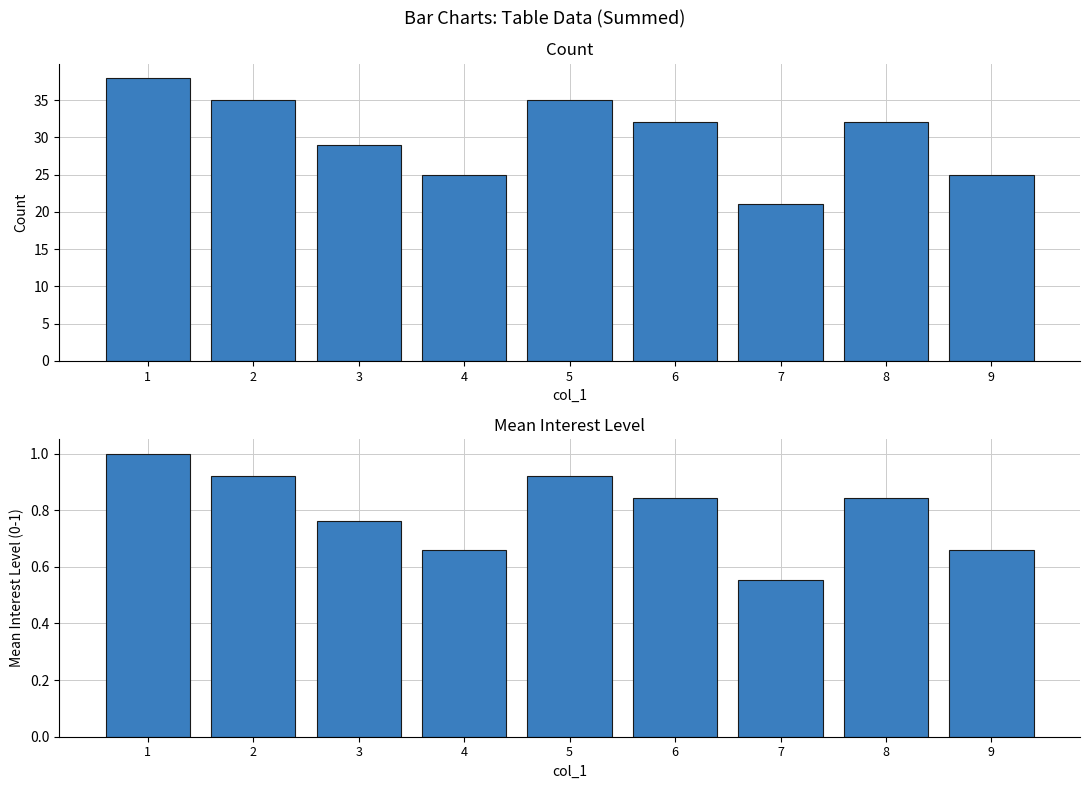

How many data points in Count are above 32?

3